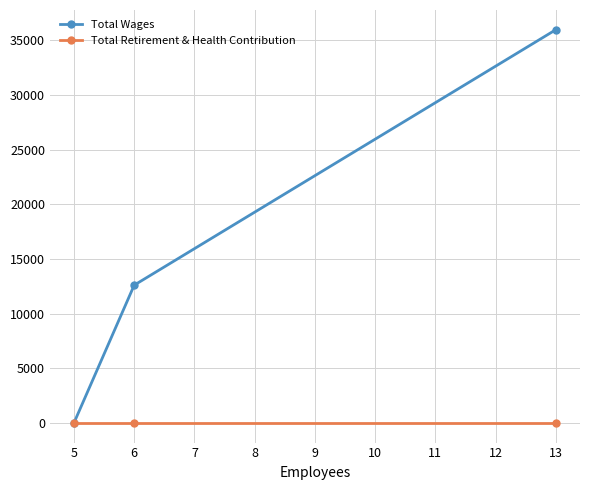

Which series has the largest total across all categories?

Total Wages